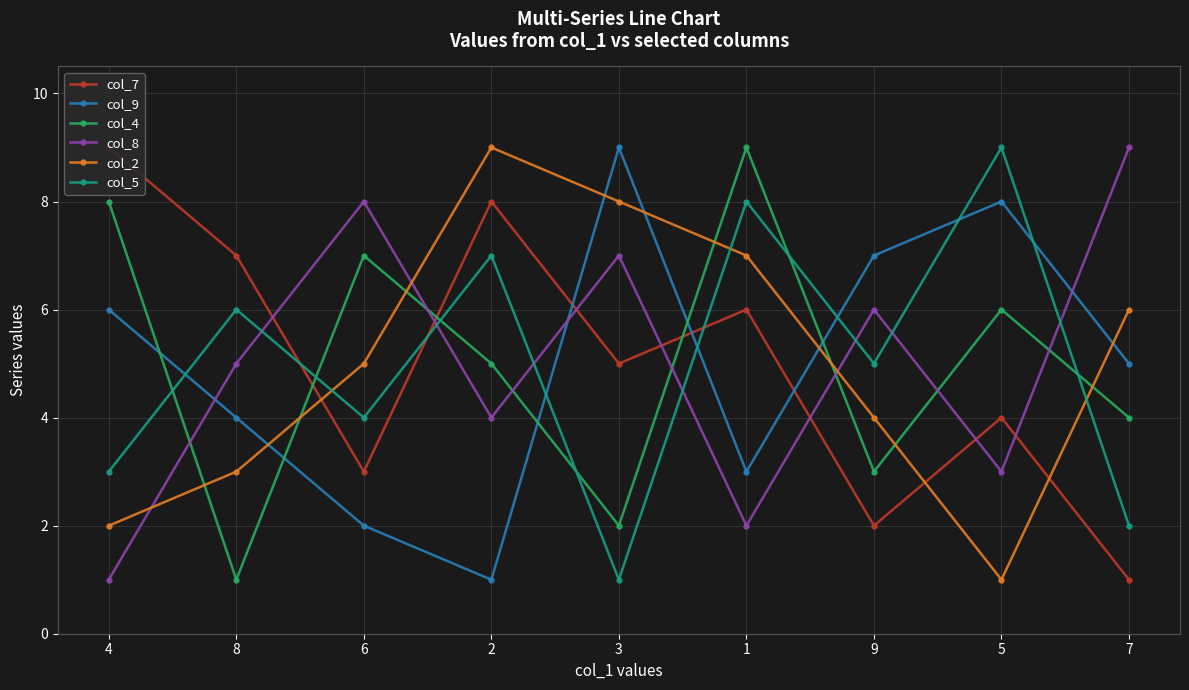

What is the difference between the highest and lowest values at 9?

5